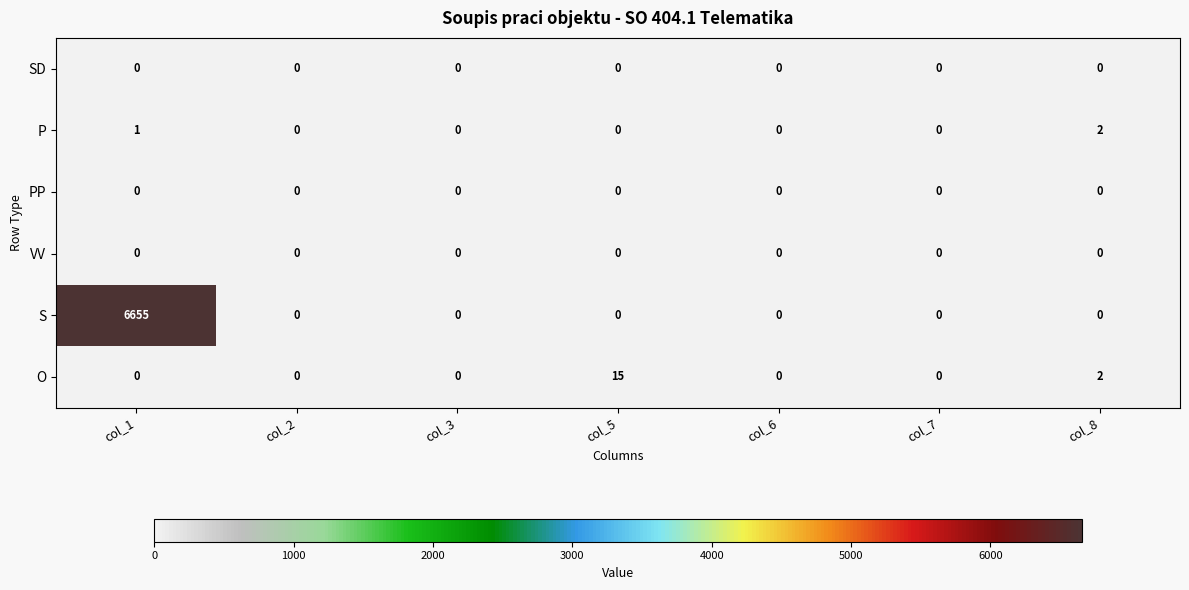

The SD series shows 0 at col_3. True or false?

True